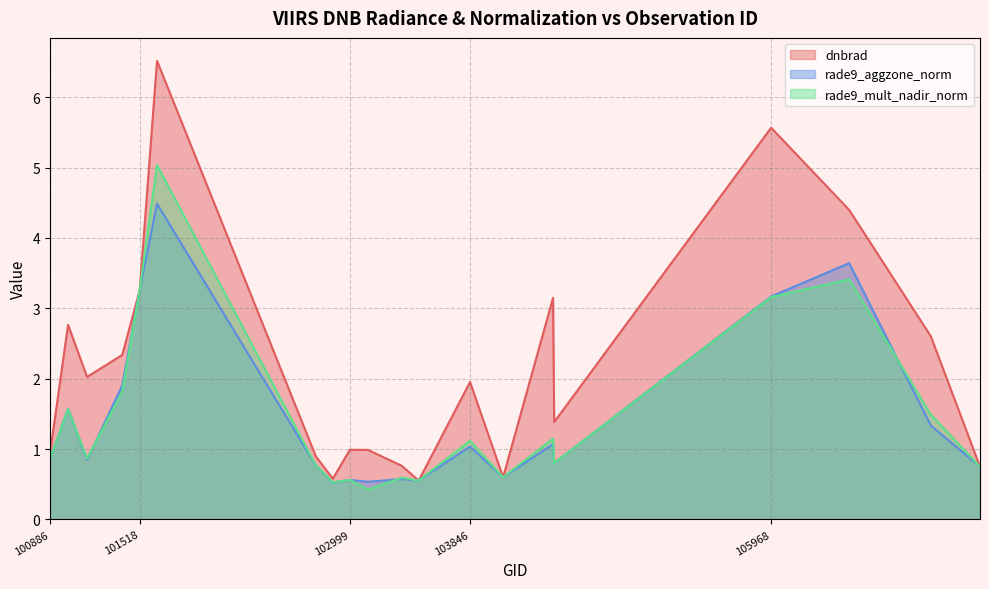

Is it true that rade9_aggzone_norm equals 1.6 at 101013?

True